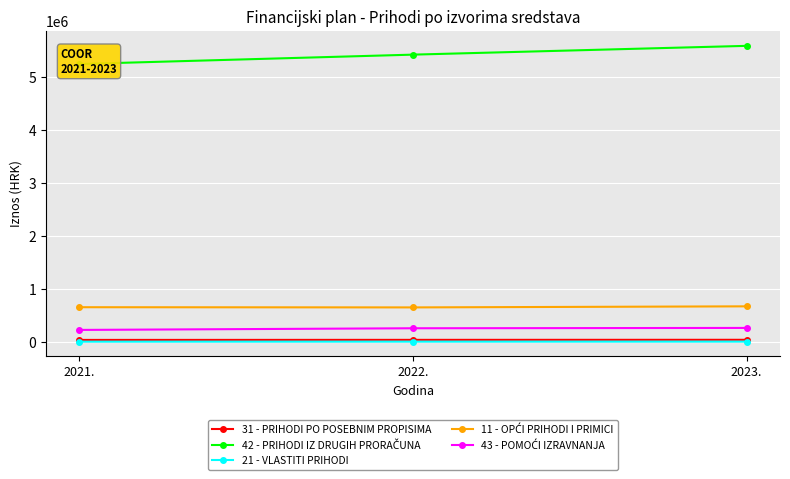

At which label is 11 - OPĆI PRIHODI I PRIMICI closest to 669300?

2021.